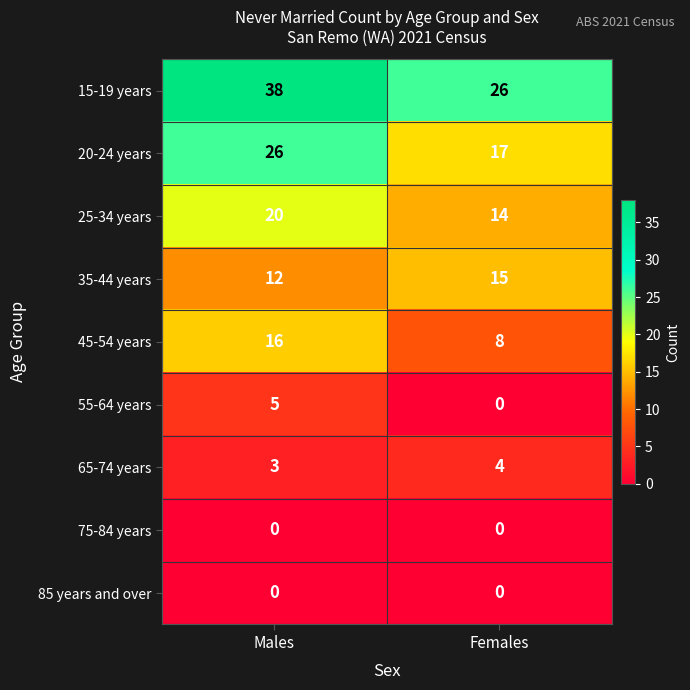

Reading left to right, transcribe all the data shown in this chart.

15-19 years: Males=38	Females=26
20-24 years: Males=26	Females=17
25-34 years: Males=20	Females=14
35-44 years: Males=12	Females=15
45-54 years: Males=16	Females=8
55-64 years: Males=5	Females=0
65-74 years: Males=3	Females=4
75-84 years: Males=0	Females=0
85 years and over: Males=0	Females=0